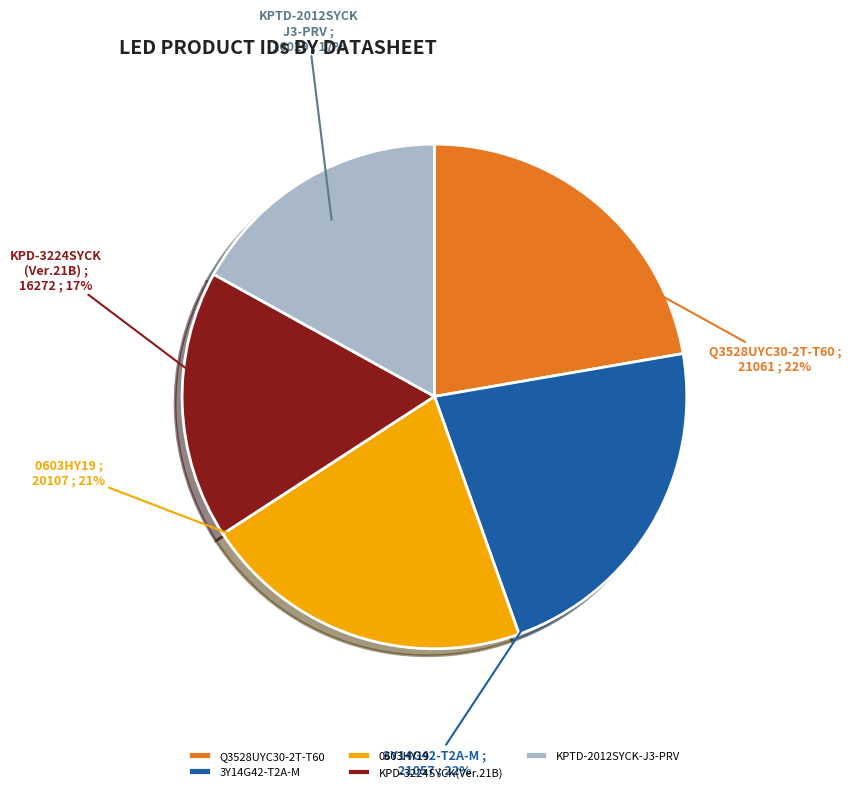

Is the sum of KPD-3224SYCK(Ver.21B) and KPTD-2012SYCK-J3-PRV greater than half?

No